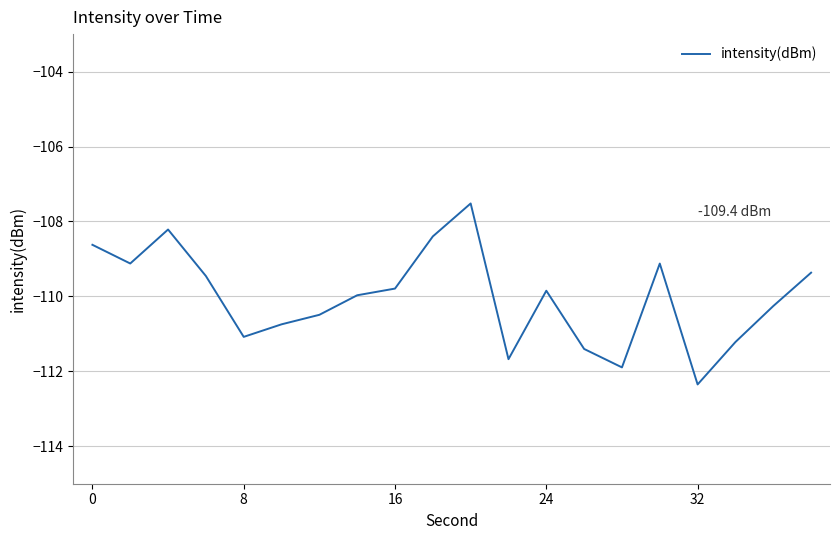

How many lines are shown in the chart?

1